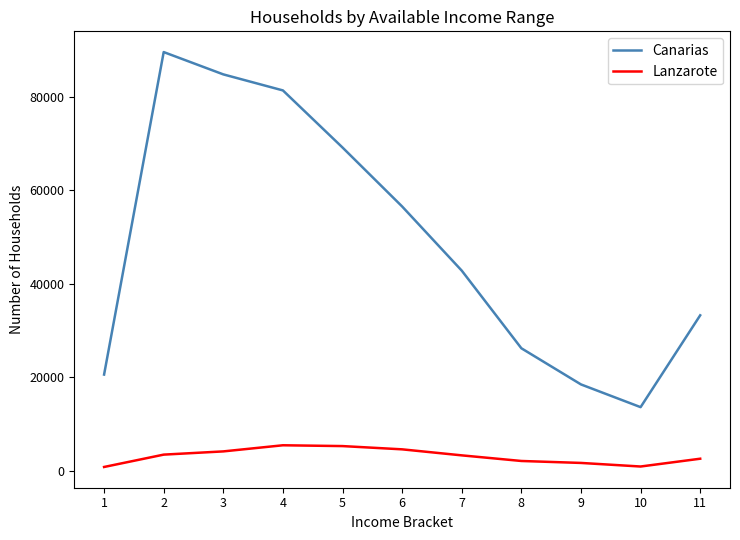

At how many categories does at least one series exceed 29501?

7